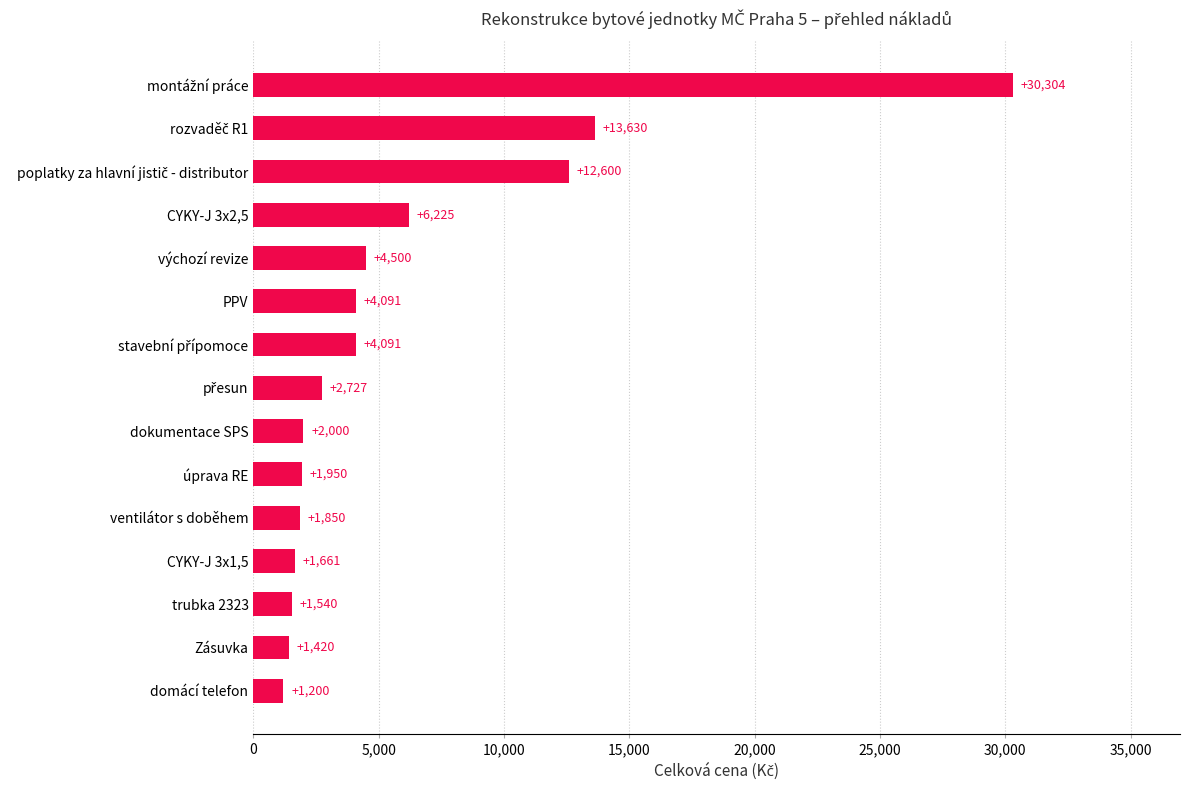

What is the change in value from domácí telefon to CYKY-J 3x2,5?

+5025.0